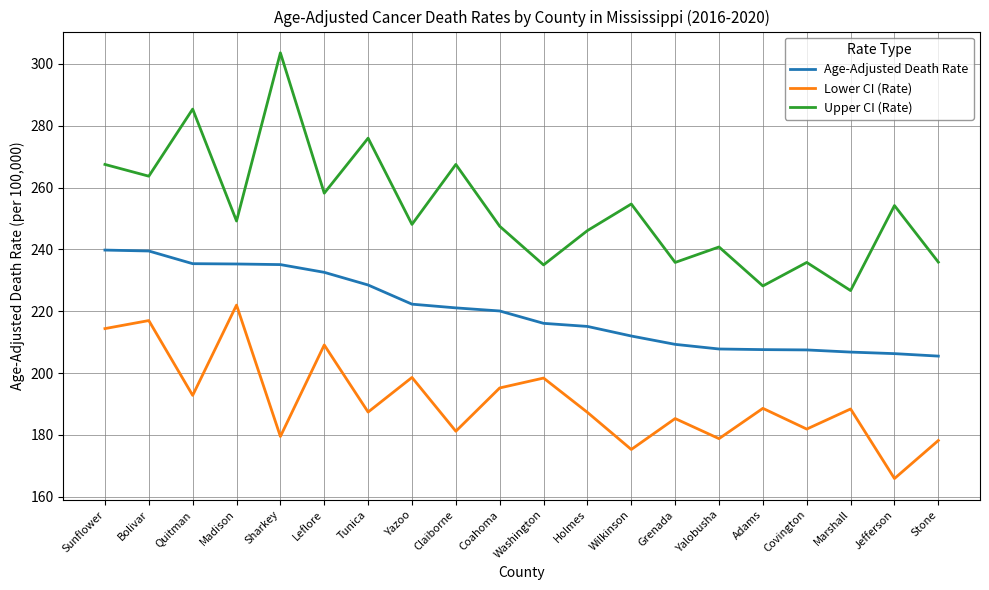

True or false: Lower CI (Rate) and Age-Adjusted Death Rate cross at least once.

False